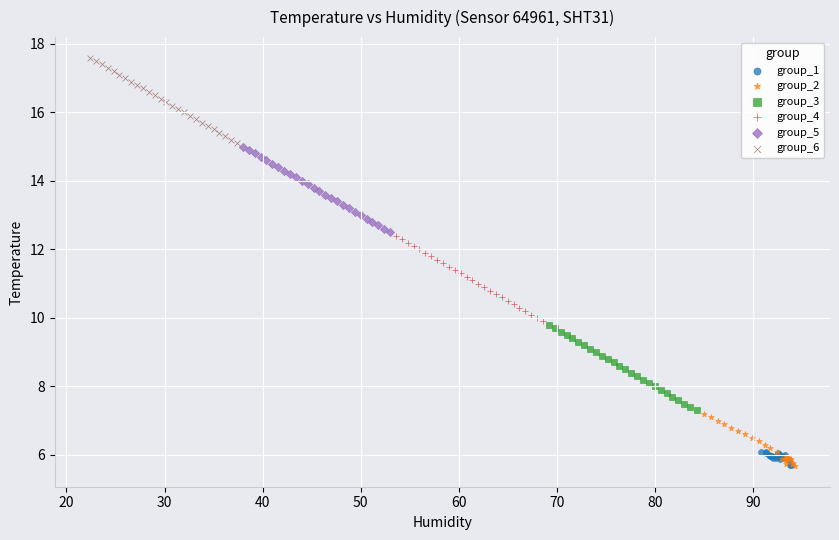

Which series contains the highest Y value?

group_6